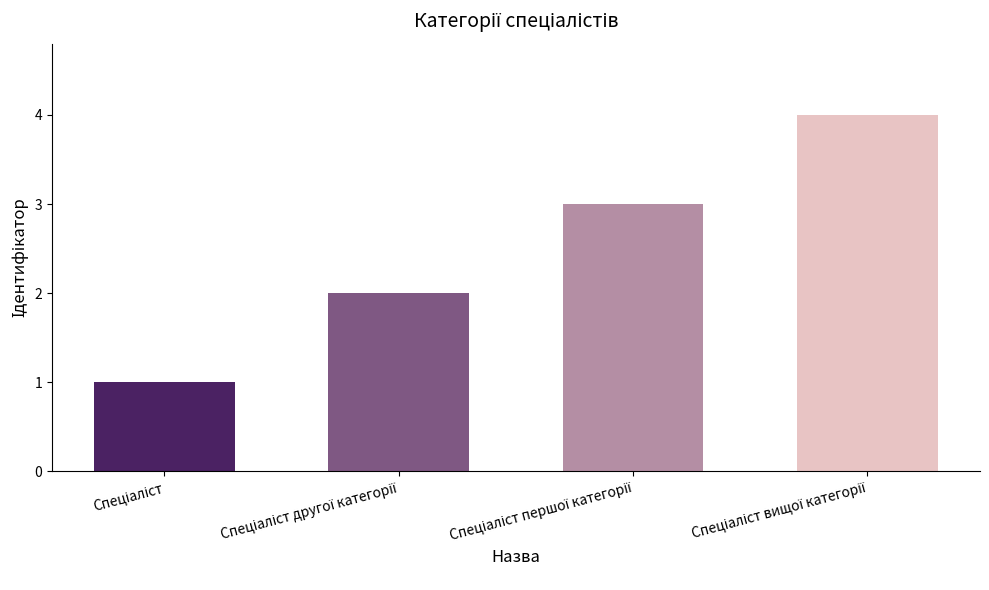

What is the minimum value shown in the chart?

1